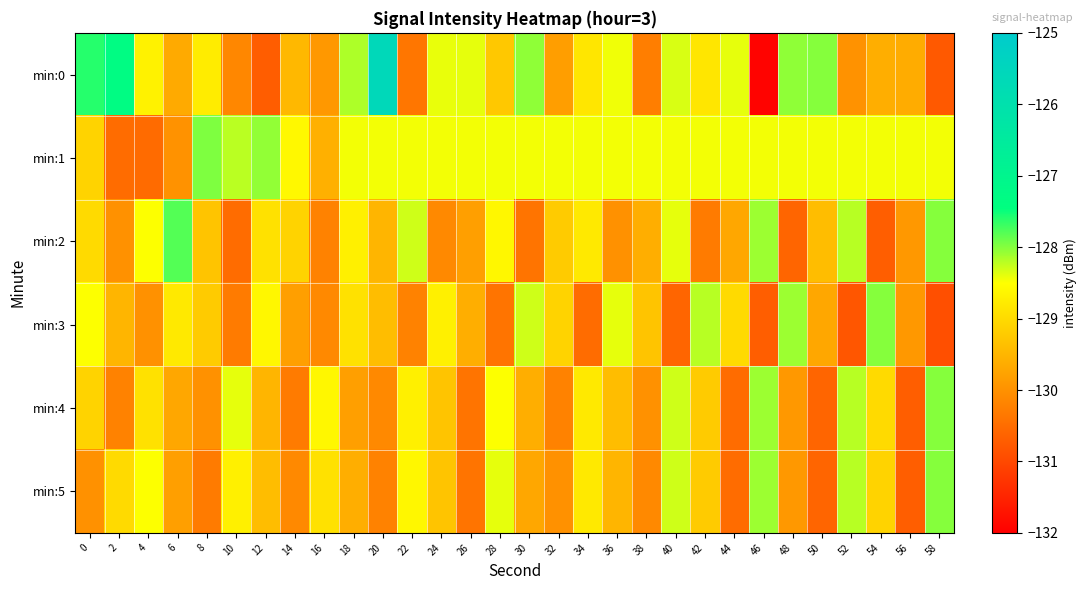

Reading left to right, what are all the values shown in this chart?

min:0: 0=-127.6	2=-127.3	4=-128.7	6=-129.7	8=-128.8	10=-130.1	12=-130.7	14=-129.5	16=-129.9	18=-128.2	20=-125.6	22=-130.4	24=-128.4	26=-128.4	28=-129.2	30=-128.0	32=-129.8	34=-128.8	36=-128.4	38=-130.3	40=-128.3	42=-128.8	44=-128.4	46=-131.9	48=-128.0	50=-128.0	52=-130.0	54=-129.6	56=-129.6	58=-130.8
min:1: 0=-129.1	2=-130.5	4=-130.5	6=-130.0	8=-128.0	10=-128.2	12=-128.0	14=-128.6	16=-129.6	18=-128.5	20=-128.5	22=-128.5	24=-128.5	26=-128.5	28=-128.5	30=-128.5	32=-128.5	34=-128.5	36=-128.5	38=-128.5	40=-128.5	42=-128.5	44=-128.5	46=-128.5	48=-128.5	50=-128.5	52=-128.5	54=-128.5	56=-128.5	58=-128.5
min:2: 0=-129.0	2=-130.0	4=-128.5	6=-127.8	8=-129.3	10=-130.5	12=-128.9	14=-129.1	16=-130.2	18=-128.7	20=-129.5	22=-128.3	24=-130.1	26=-129.8	28=-128.6	30=-130.4	32=-129.2	34=-128.8	36=-130.0	38=-129.6	40=-128.4	42=-130.3	44=-129.7	46=-128.1	48=-130.6	50=-129.4	52=-128.2	54=-130.7	56=-129.9	58=-128.0
min:3: 0=-128.5	2=-129.5	4=-130.0	6=-128.8	8=-129.2	10=-130.3	12=-128.6	14=-129.8	16=-130.1	18=-128.9	20=-129.4	22=-130.2	24=-128.7	26=-129.6	28=-130.4	30=-128.3	32=-129.1	34=-130.5	36=-128.4	38=-129.3	40=-130.6	42=-128.2	44=-129.0	46=-130.7	48=-128.1	50=-129.7	52=-130.8	54=-128.0	56=-129.9	58=-130.9
min:4: 0=-129.1	2=-130.2	4=-128.9	6=-129.7	8=-130.0	10=-128.4	12=-129.5	14=-130.3	16=-128.6	18=-129.8	20=-130.1	22=-128.7	24=-129.3	26=-130.4	28=-128.5	30=-129.6	32=-130.2	34=-128.8	36=-129.4	38=-130.0	40=-128.3	42=-129.2	44=-130.5	46=-128.1	48=-129.9	50=-130.6	52=-128.2	54=-129.0	56=-130.7	58=-128.0
min:5: 0=-130.0	2=-129.0	4=-128.5	6=-129.8	8=-130.3	10=-128.7	12=-129.4	14=-130.1	16=-128.9	18=-129.6	20=-130.2	22=-128.6	24=-129.3	26=-130.4	28=-128.4	30=-129.7	32=-130.0	34=-128.8	36=-129.5	38=-130.1	40=-128.3	42=-129.2	44=-130.5	46=-128.1	48=-129.9	50=-130.6	52=-128.2	54=-129.1	56=-130.7	58=-128.0